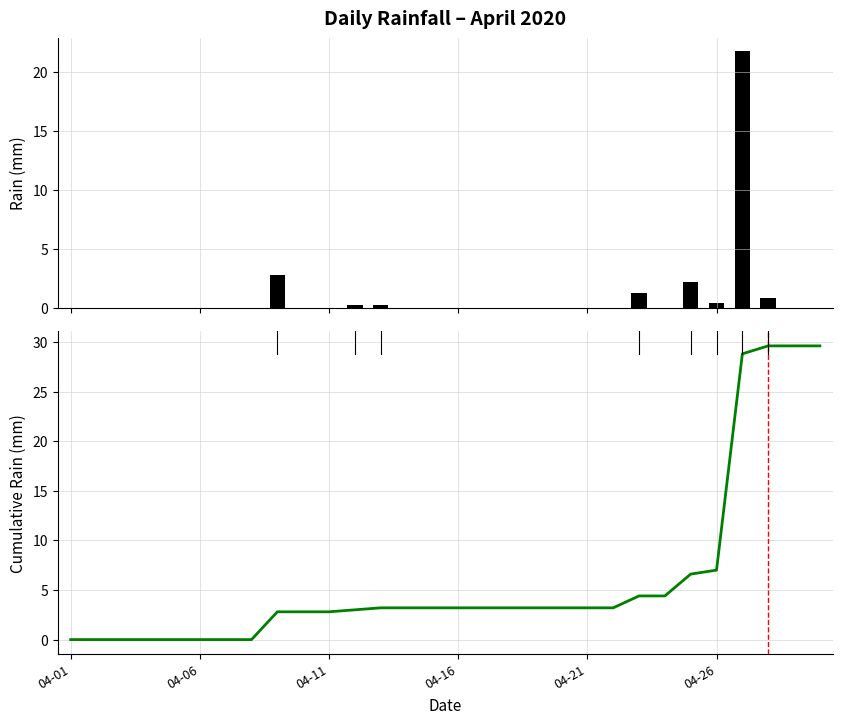

Are the bars horizontal?

No